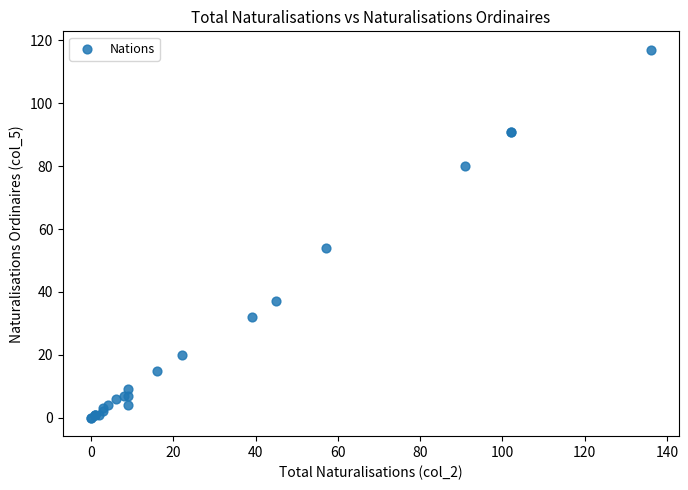

What Y value in the scatter plot is closest to 58?

54